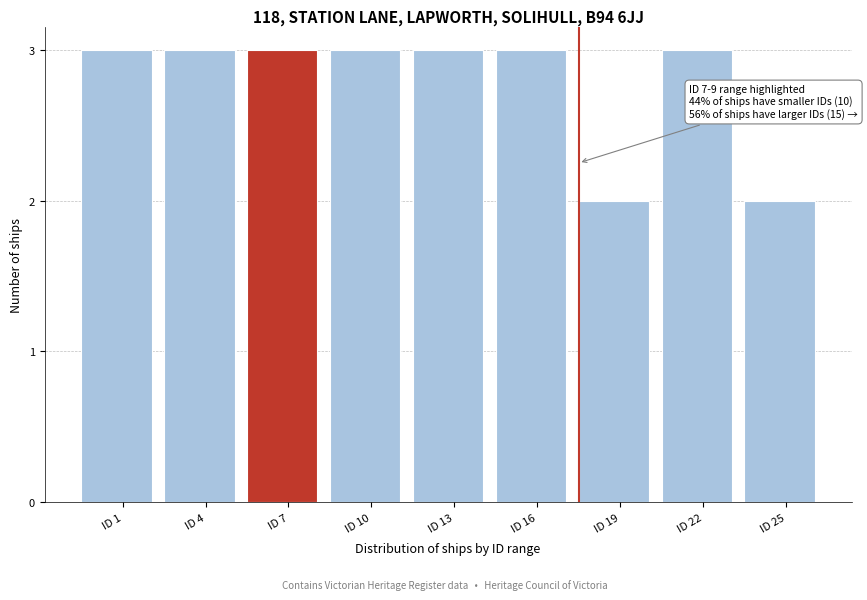

Reading left to right, extract all data points from this chart.

ID 1=3	ID 4=3	ID 7=3	ID 10=3	ID 13=3	ID 16=3	ID 19=2	ID 22=3	ID 25=2